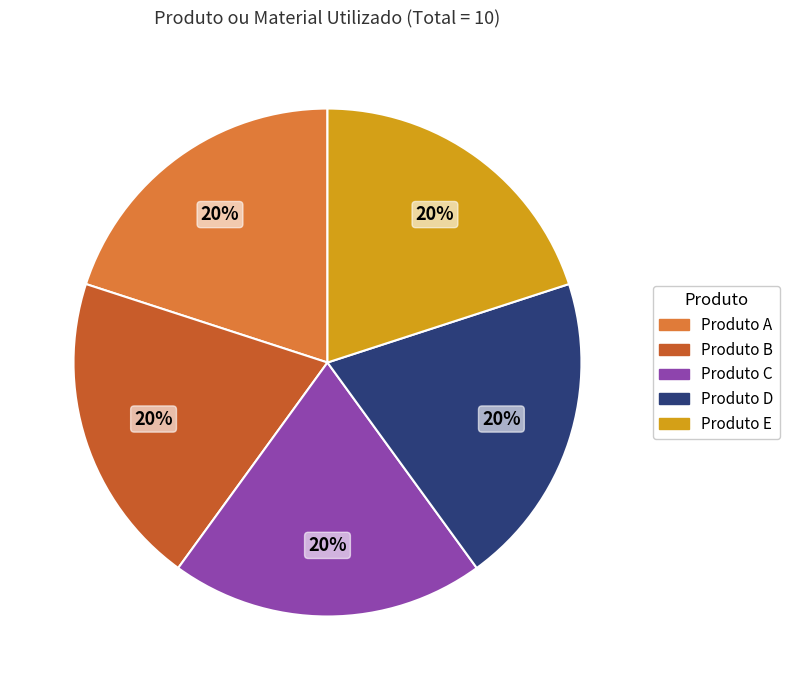

Is the sum of Produto A and Produto D greater than half?

No